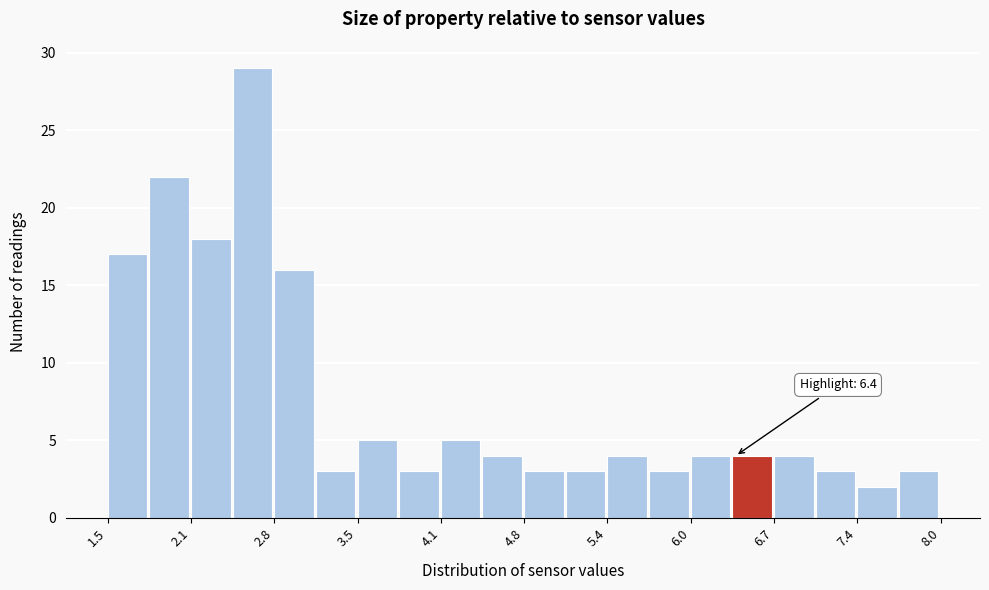

Around what value on the x-axis is the tallest bar? Give the approximate position of its centre, as read against the axis.

2.6